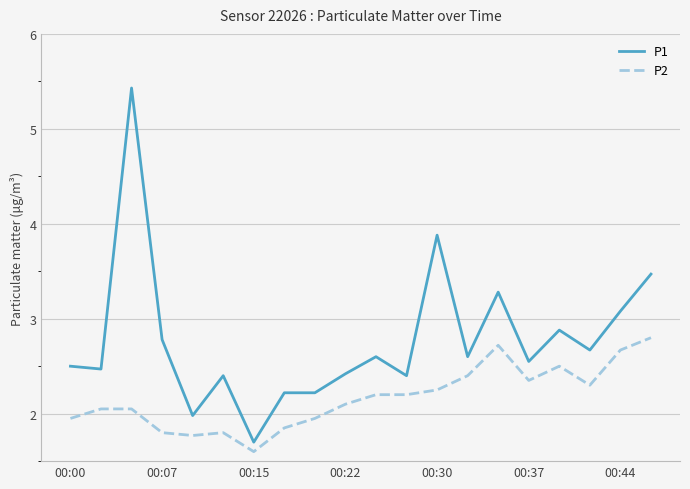

List the series in order of their overall mean, highest first.

P1, P2